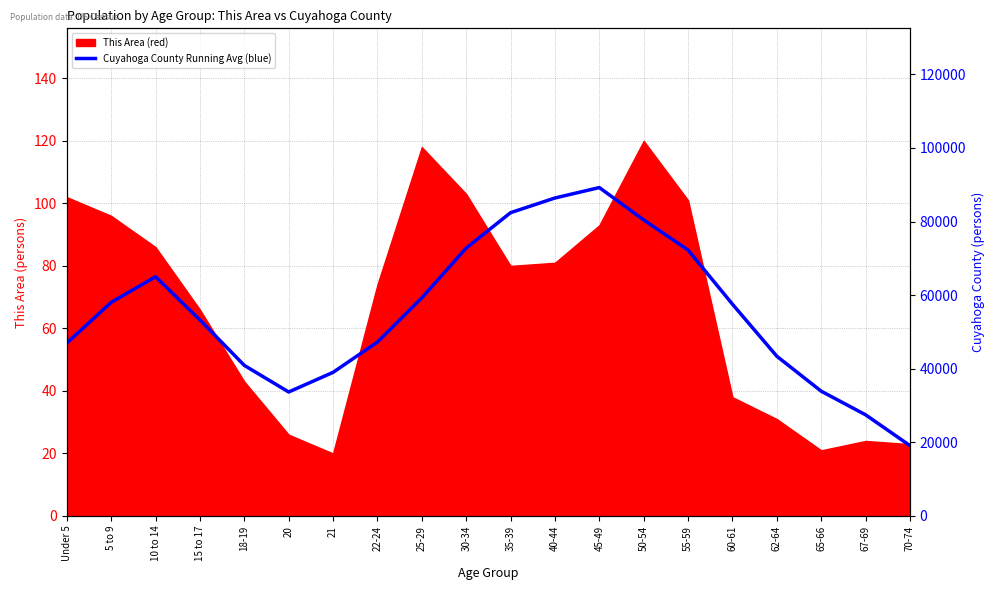

Is it true that the value at Under 5 is 46992.0?

True